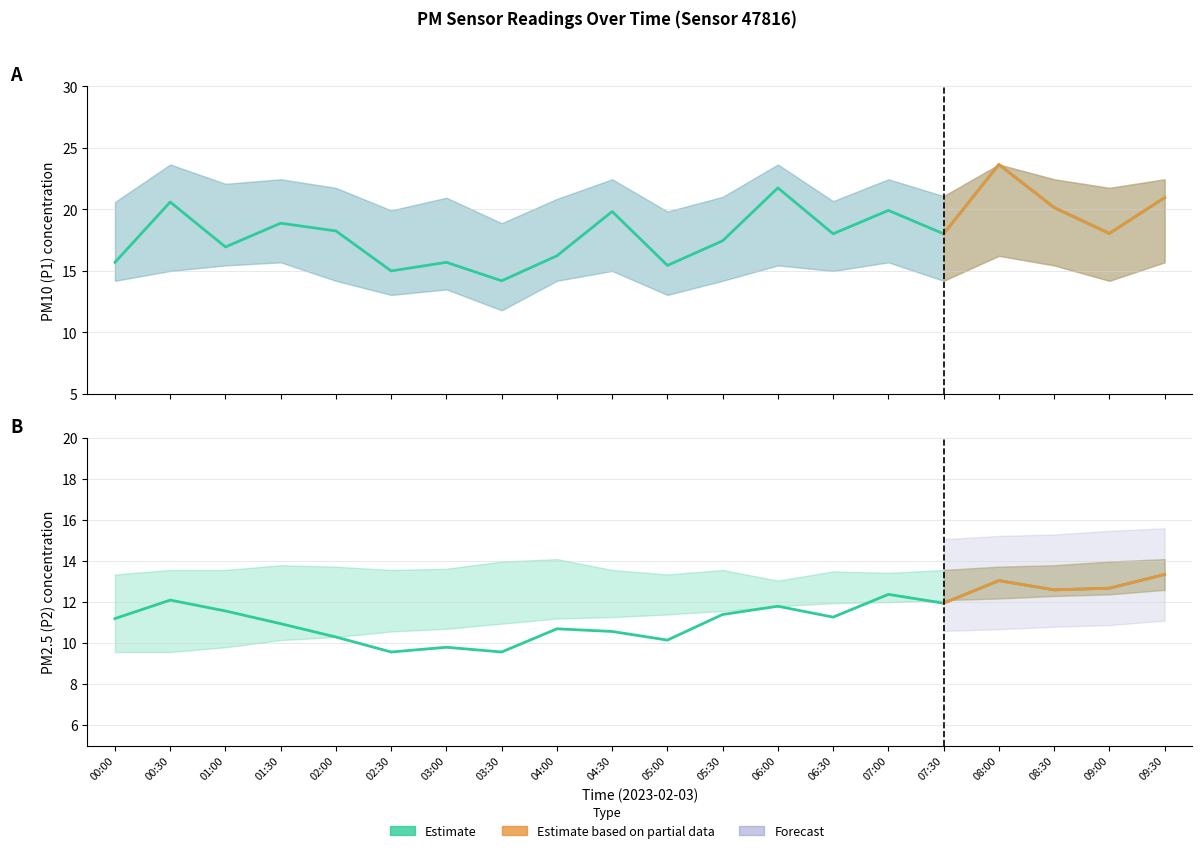

What is the label of the 19th point from the left?

09:00